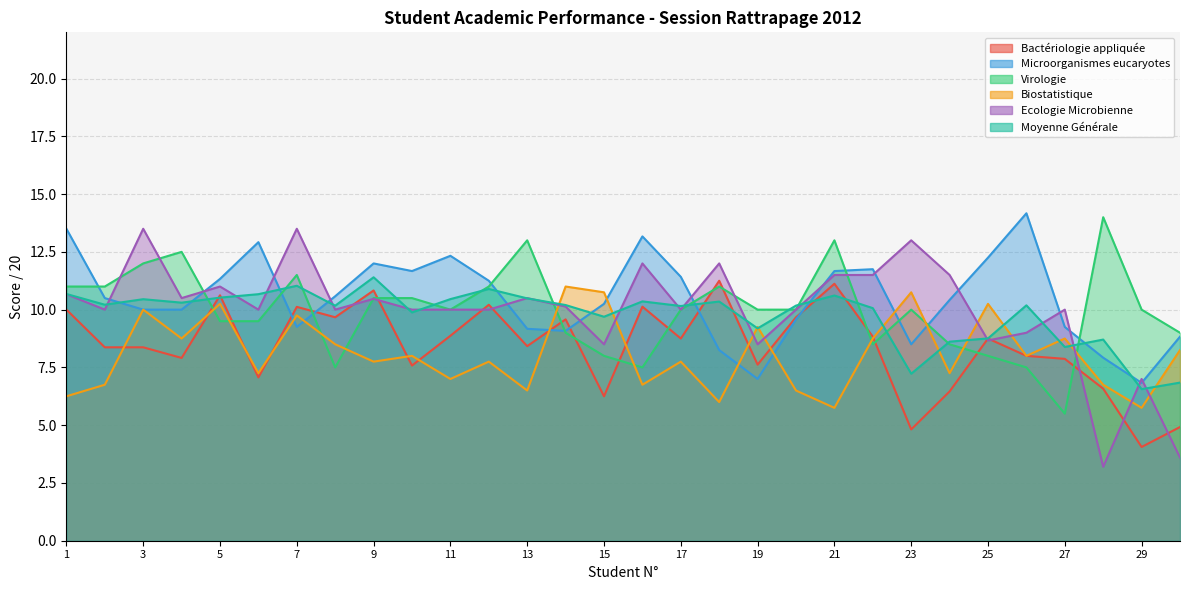

What is the sum of all Biostatistique values?

242.8